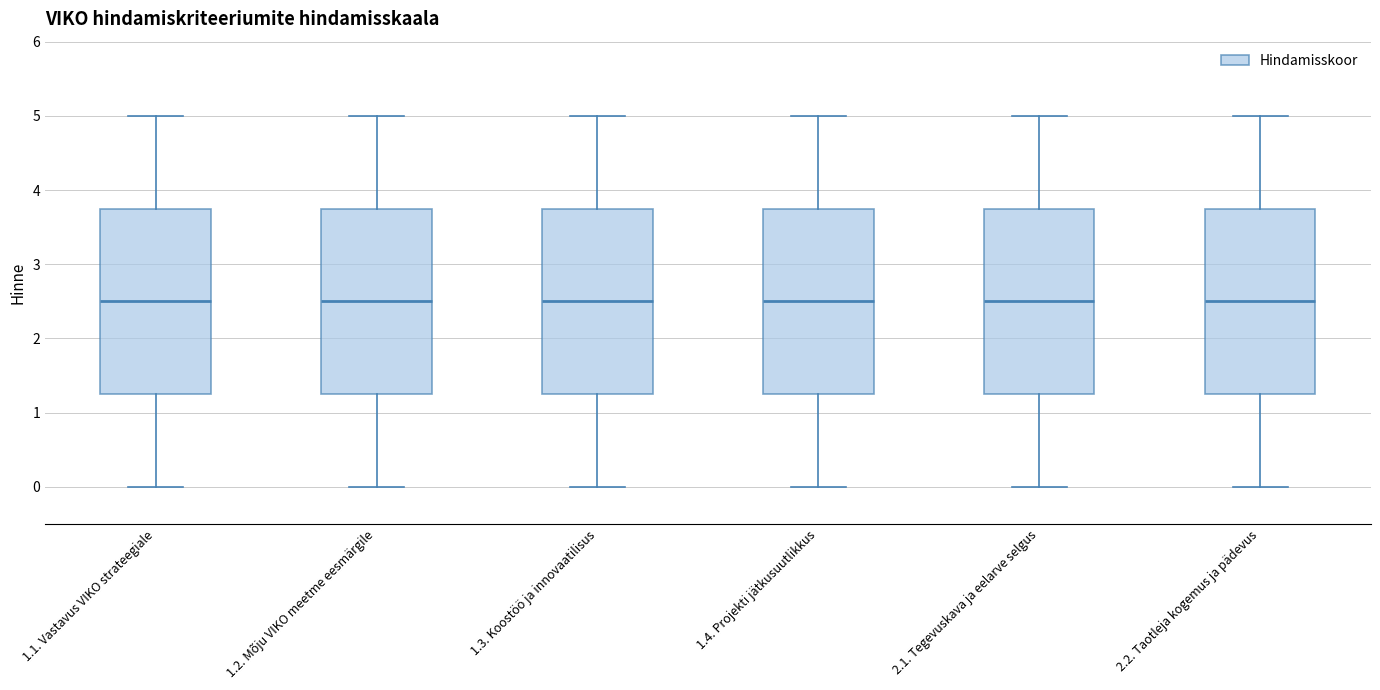

Reading left to right, read every box against the y-axis: the position of its median line, the range the box covers, and the ends of its whiskers. The values are not printed on the chart, so give them approximately, as read against the axis.

1.1. Vastavus VIKO strateegiale: median 2.5, box 1.3 to 3.8, whiskers 0.0 to 5.0
1.2. Mõju VIKO meetme eesmärgile: median 2.5, box 1.3 to 3.8, whiskers 0.0 to 5.0
1.3. Koostöö ja innovaatilisus: median 2.5, box 1.3 to 3.8, whiskers 0.0 to 5.0
1.4. Projekti jätkusuutlikkus: median 2.5, box 1.3 to 3.8, whiskers 0.0 to 5.0
2.1. Tegevuskava ja eelarve selgus: median 2.5, box 1.3 to 3.8, whiskers 0.0 to 5.0
2.2. Taotleja kogemus ja pädevus: median 2.5, box 1.3 to 3.8, whiskers 0.0 to 5.0